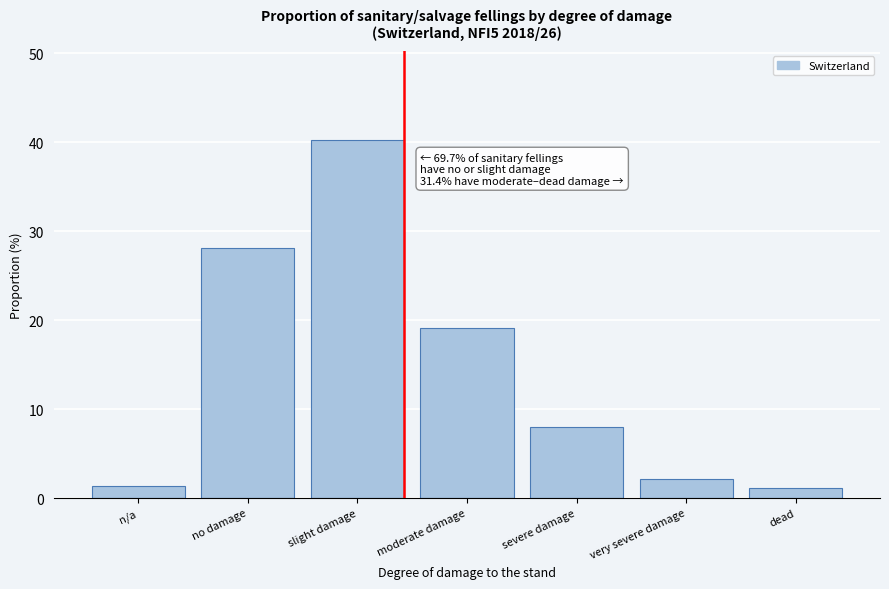

Reading right to left, list all the values displayed in this chart.

dead=1.1	very severe damage=2.1	severe damage=8.0	moderate damage=19.1	slight damage=40.2	no damage=28.1	n/a=1.4